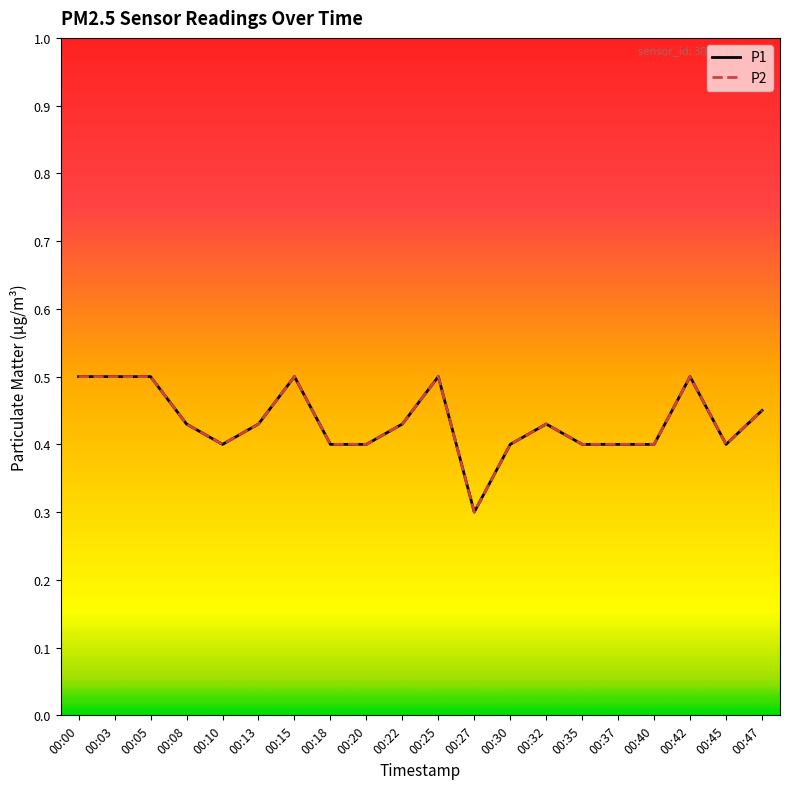

Does the chart display data point markers on the line(s)?

No